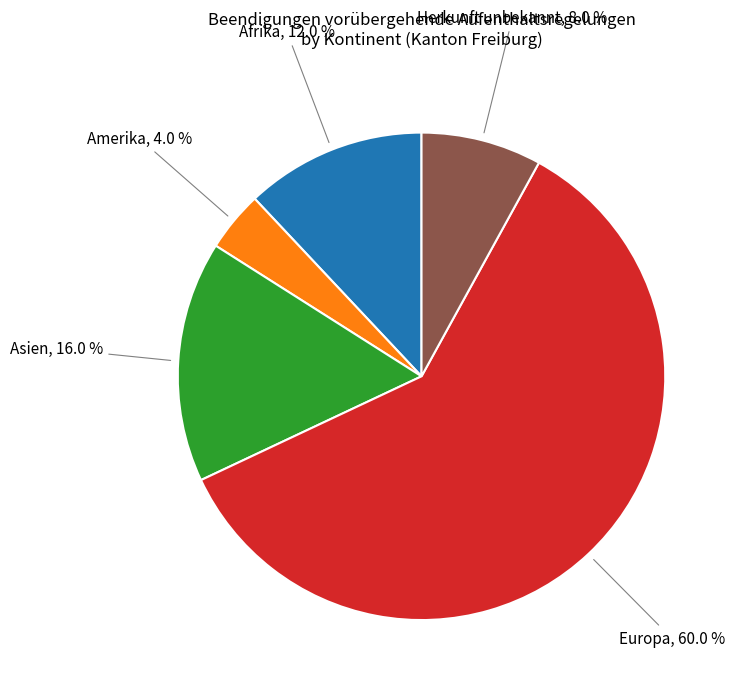

Does any single category account for the majority?

Yes